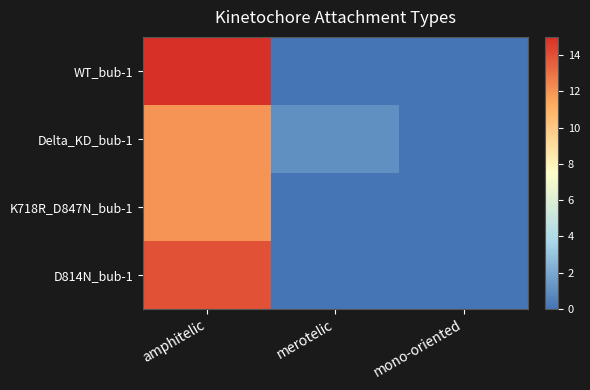

Reading left to right, list all the values displayed in this chart.

WT_bub-1: amphitelic=15	merotelic=0	mono-oriented=0
Delta_KD_bub-1: amphitelic=12	merotelic=1	mono-oriented=0
K718R_D847N_bub-1: amphitelic=12	merotelic=0	mono-oriented=0
D814N_bub-1: amphitelic=14	merotelic=0	mono-oriented=0